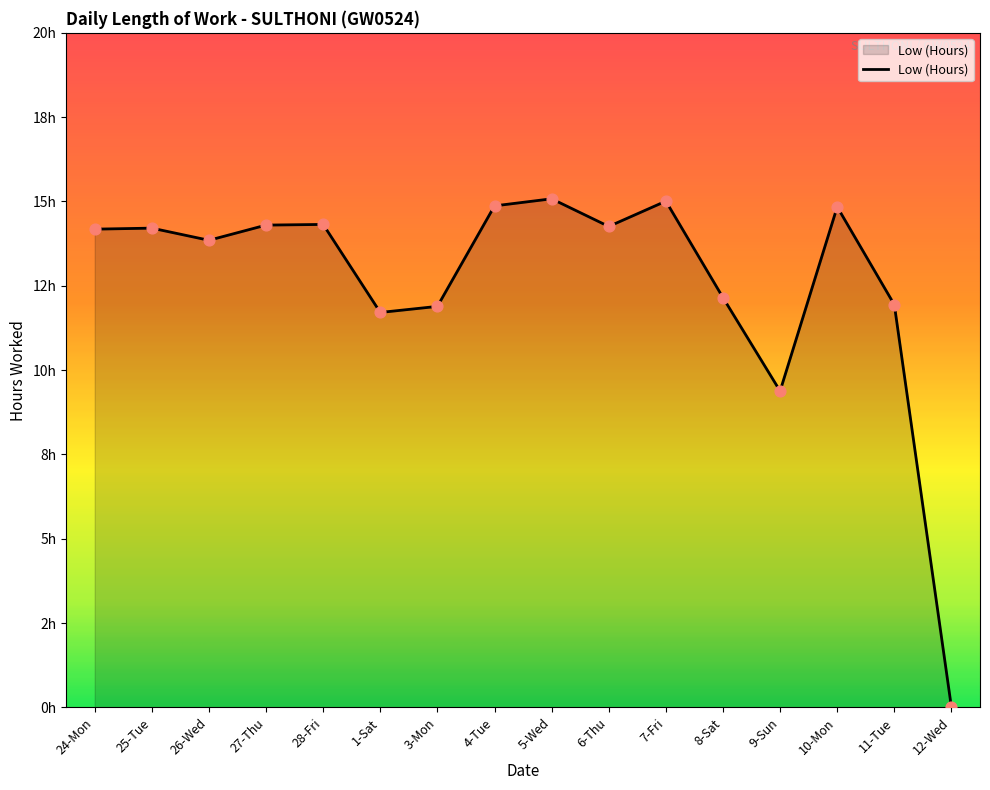

Between 1-Sat and 25-Tue, which is larger?

25-Tue